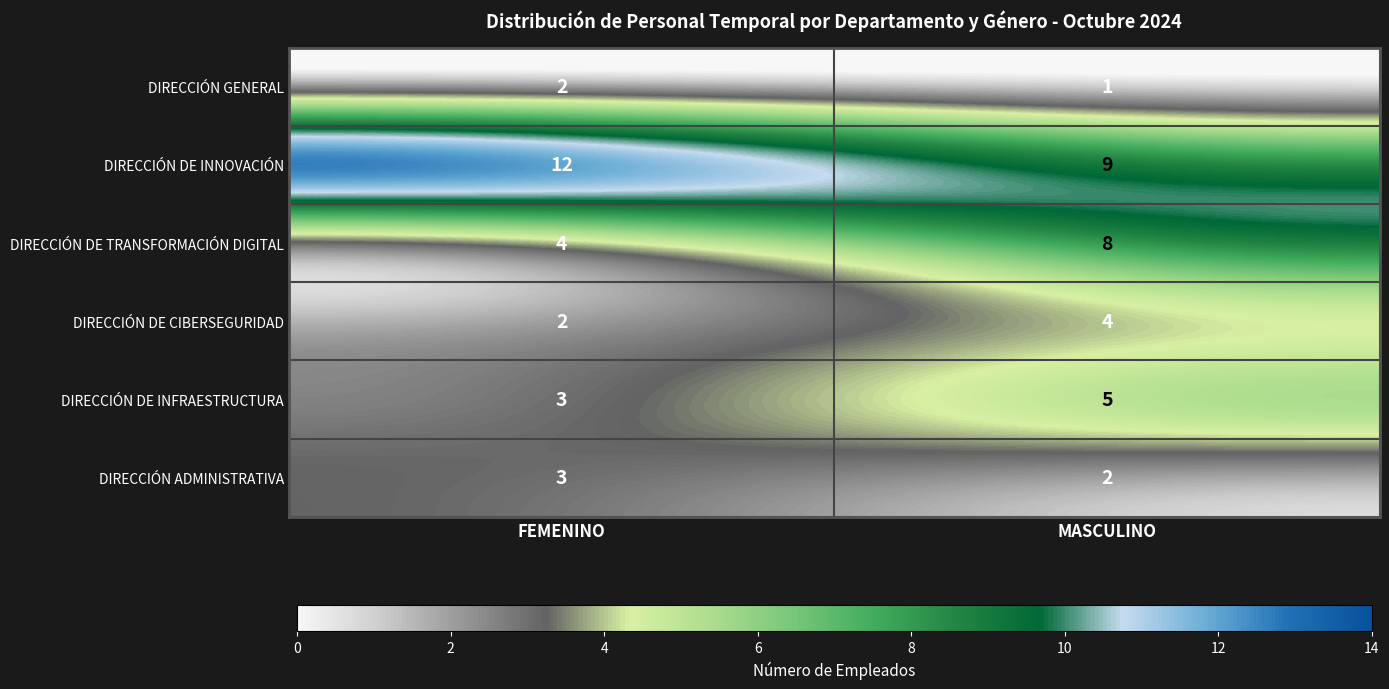

What is the total value across all series at MASCULINO?

29